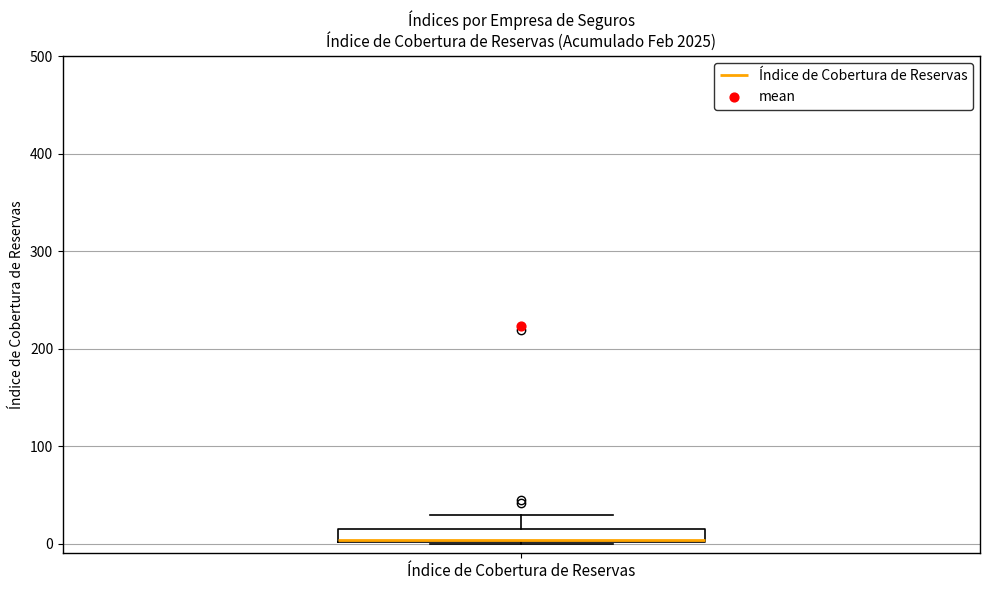

Where does the upper whisker of the box for Índice de Cobertura de Reservas end on the y-axis? The values are not printed on the chart, so give them approximately, as read against the axis.

30